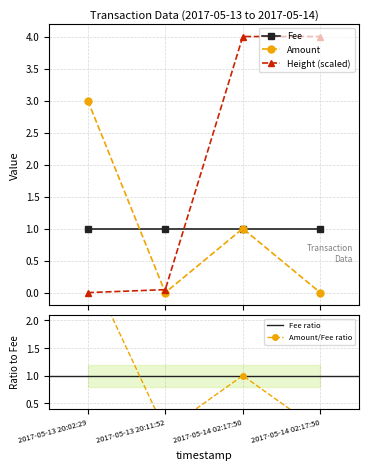

What is the highest value of the Height (scaled) series?

4.0